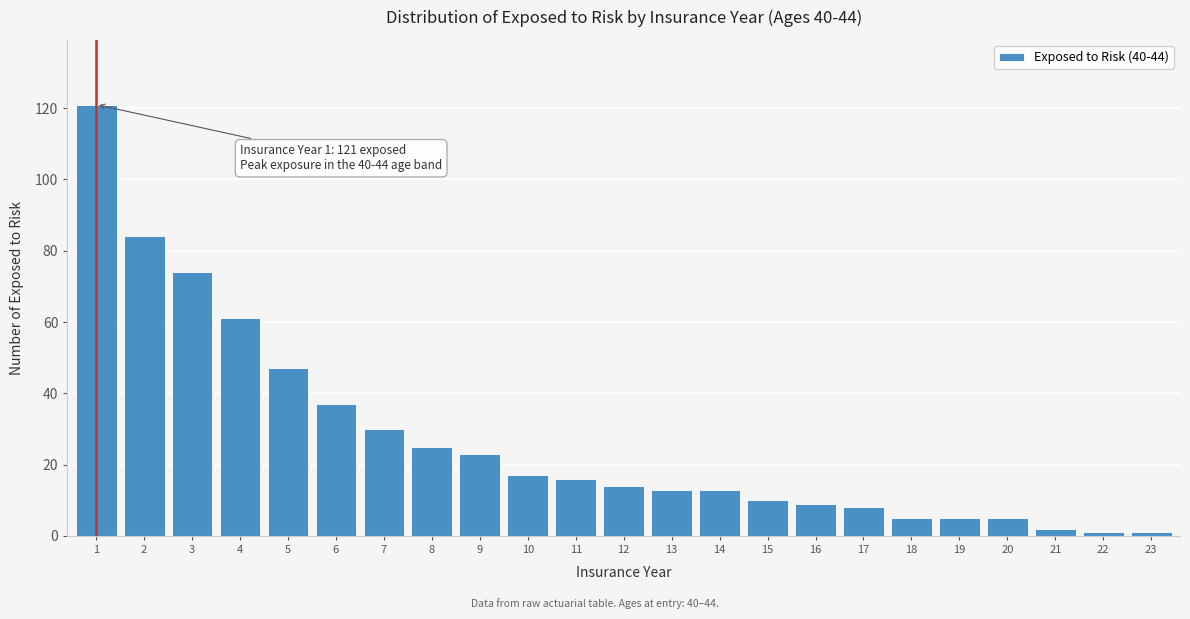

Reading left to right, list all the values displayed in this chart.

1=121	2=84	3=74	4=61	5=47	6=37	7=30	8=25	9=23	10=17	11=16	12=14	13=13	14=13	15=10	16=9	17=8	18=5	19=5	20=5	21=2	22=1	23=1